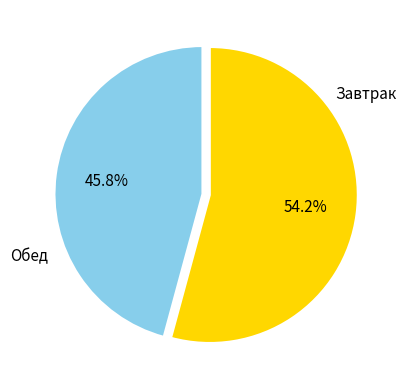

What is the smallest slice in the pie chart?

Обед